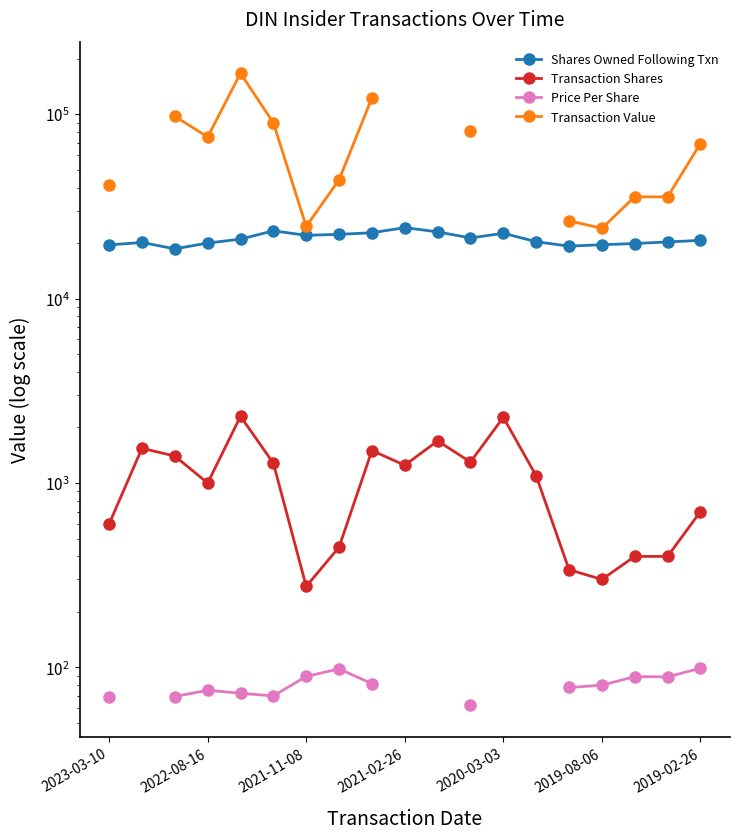

What position from the right is 14?

5